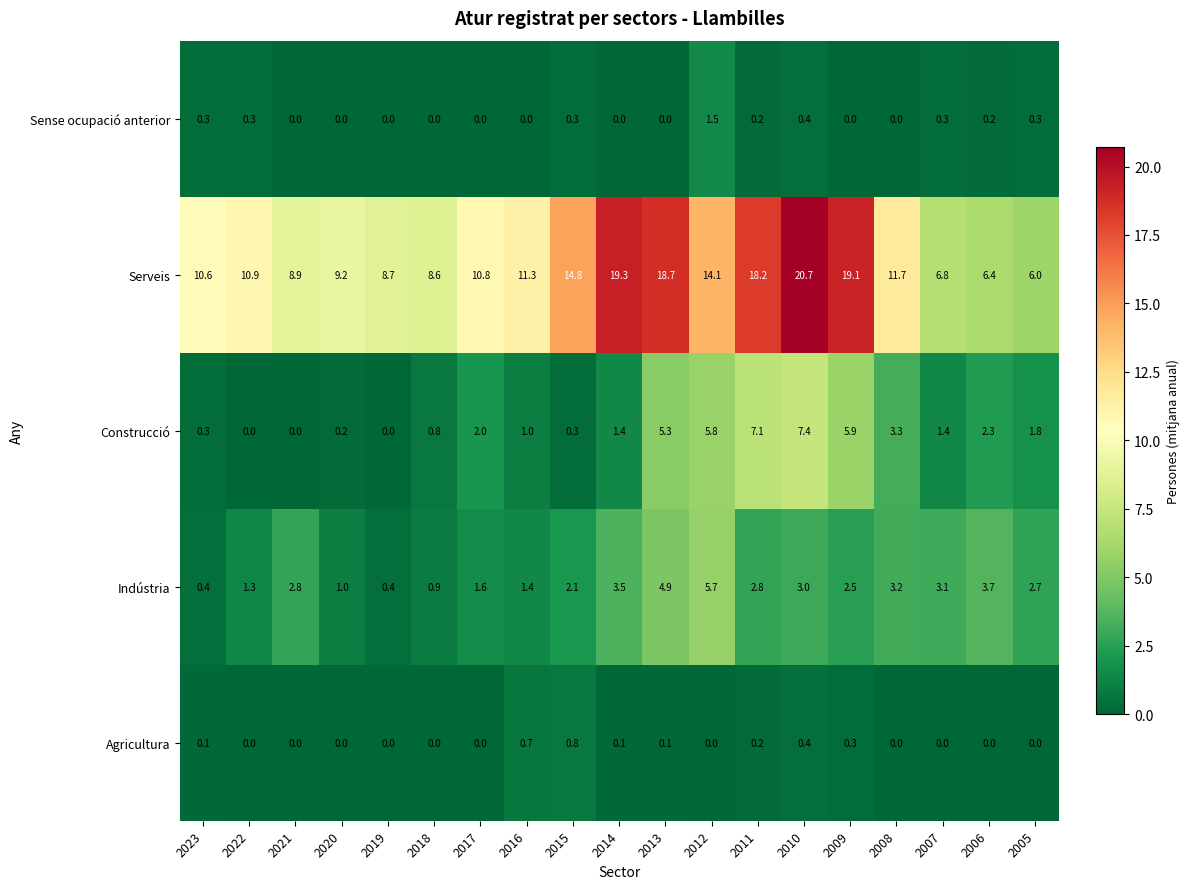

Which series has the largest range (max minus min)?

Serveis